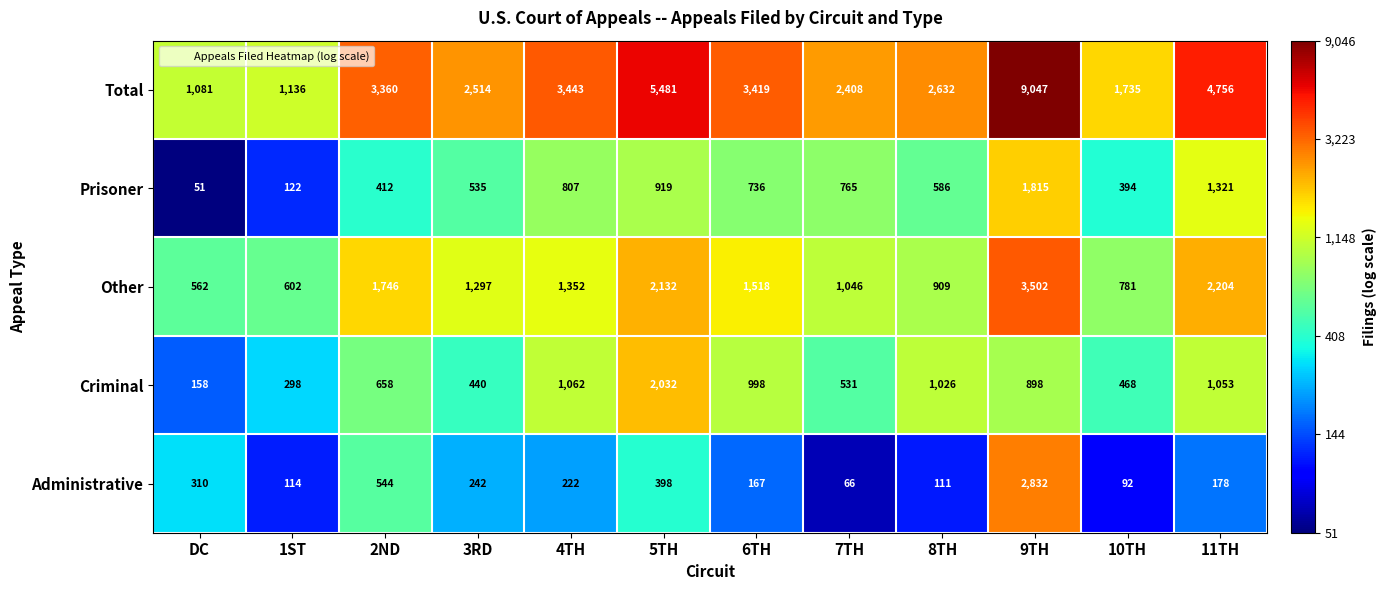

The Administrative series shows 35 at 10TH. True or false?

False